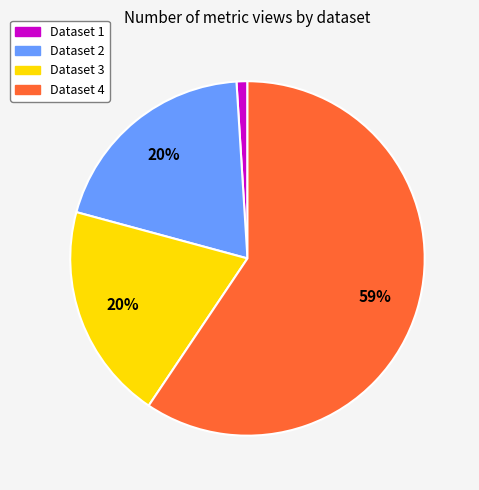

Is there a majority slice in this chart?

Yes